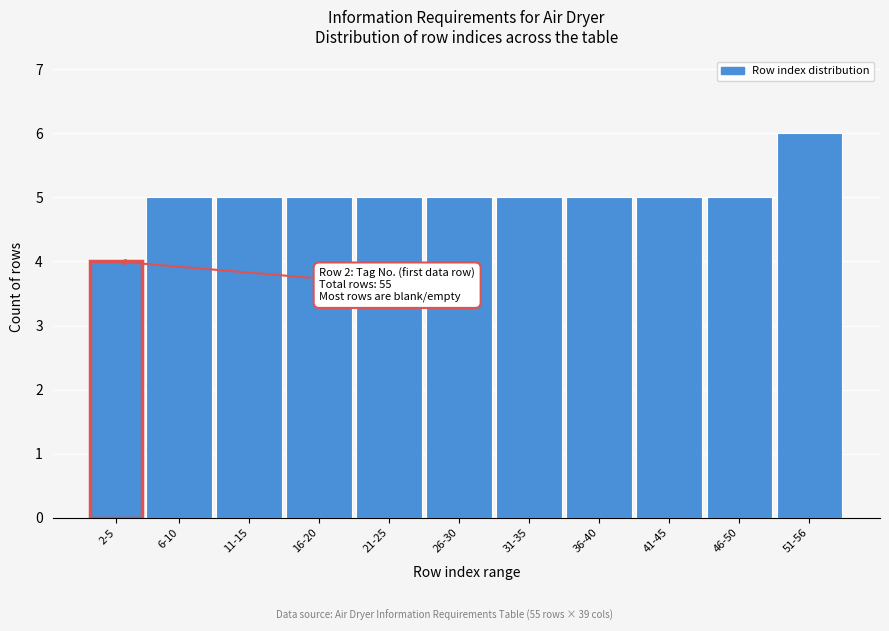

Reading right to left, transcribe all the data shown in this chart.

6	5	5	5	5	5	5	5	5	5	4